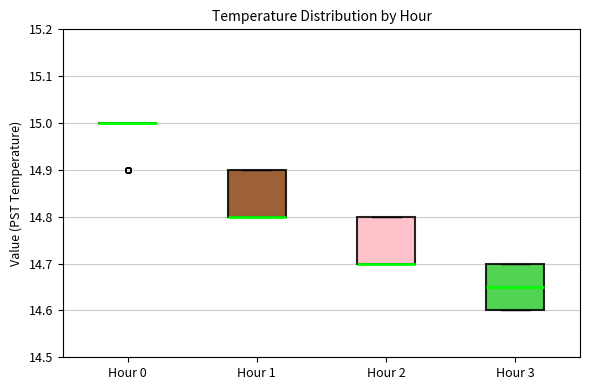

Where is the lower edge of the box for Hour 3 on the y-axis? The values are not printed on the chart, so give them approximately, as read against the axis.

14.60